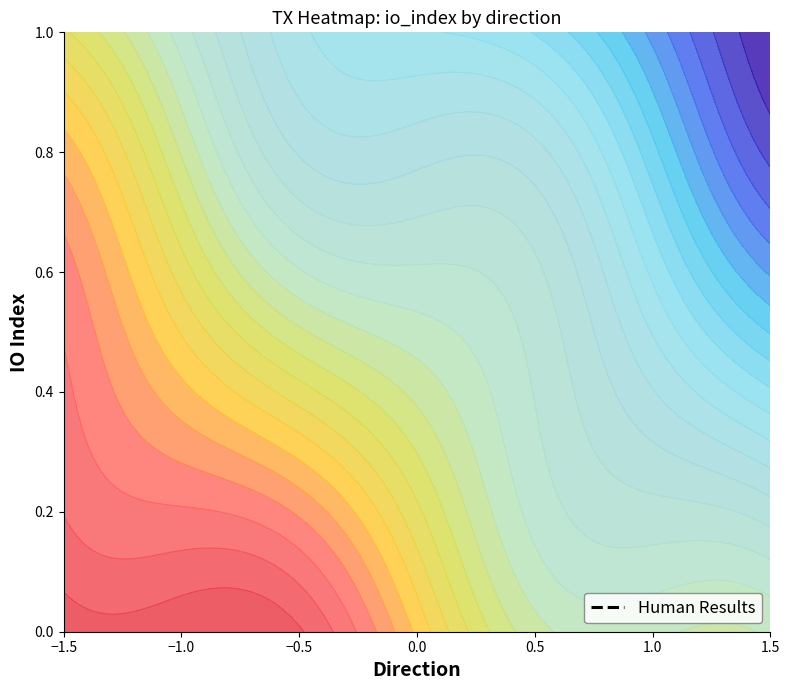

Which category has the highest value across all series?

1.0